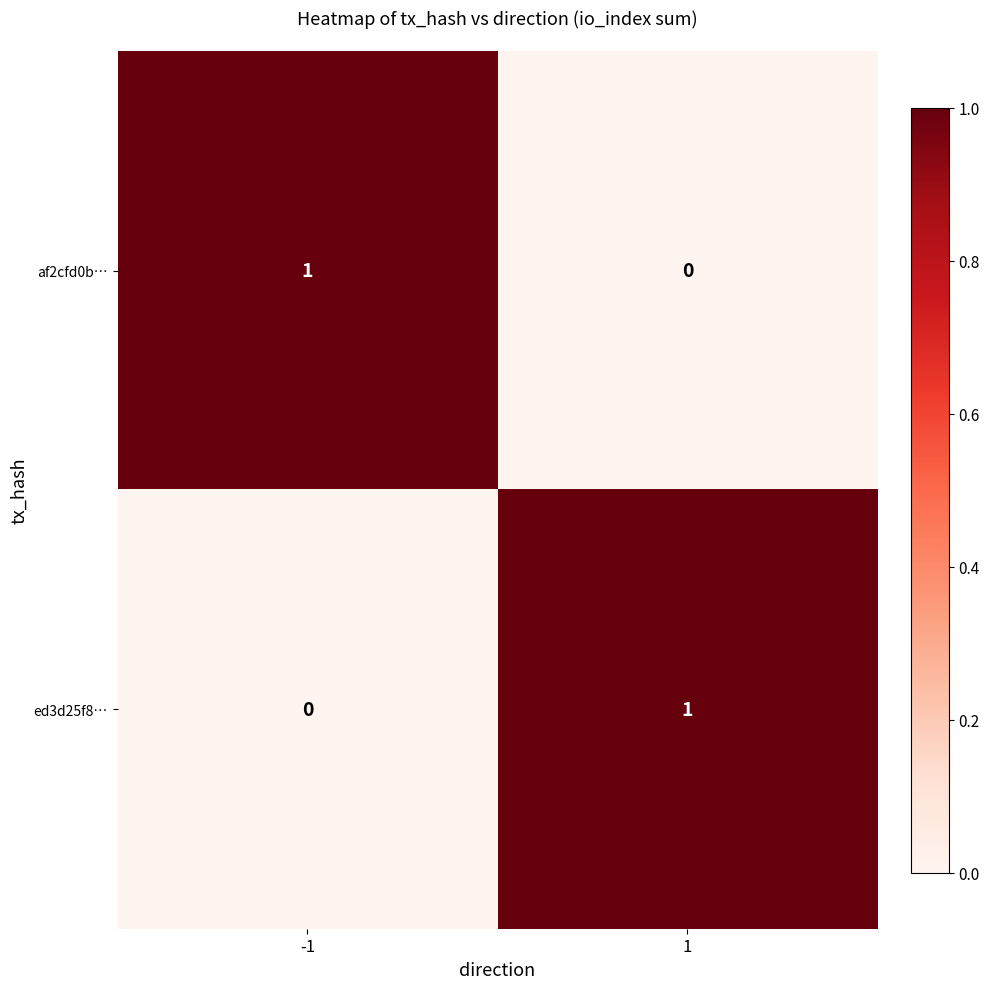

True or false: ed3d25f8… has a value of 0 at 1.

False